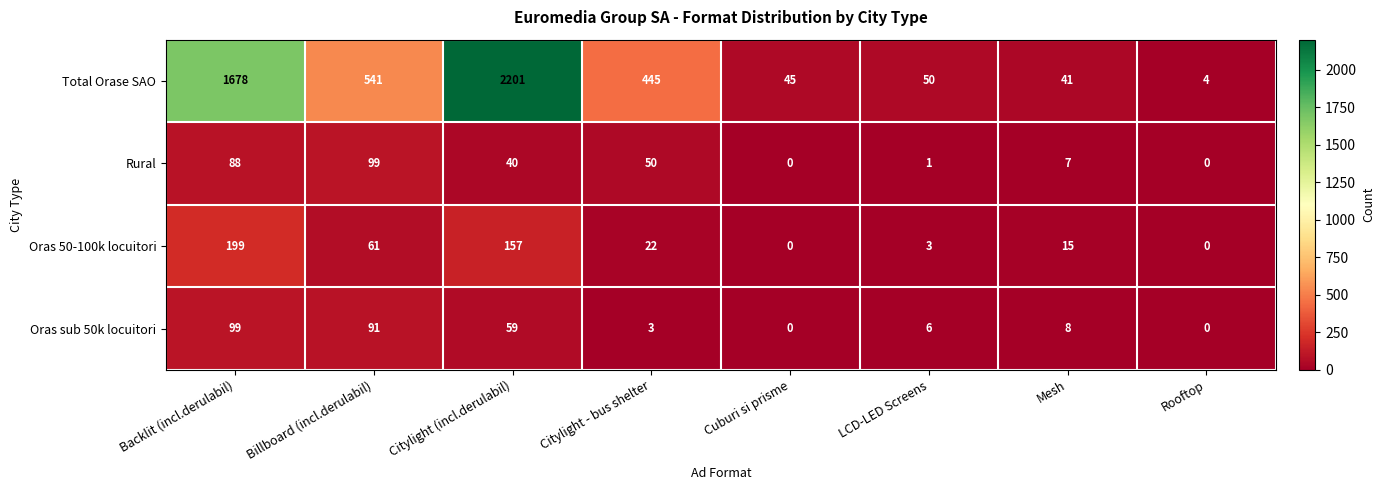

What is the greatest value displayed?

2201